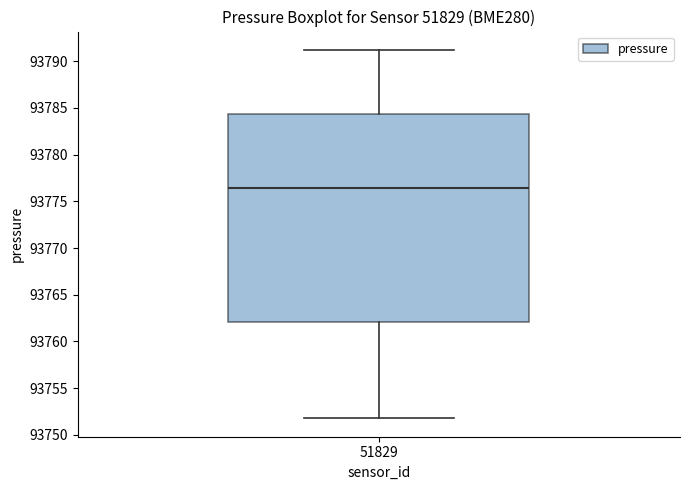

Transcribe this box plot: give where the median line is, the range the box spans, and where the two whiskers end, as read against the y-axis. The values are not printed on the chart, so give them approximately, as read against the axis.

median 93776.5, box 93762.0 to 93784.5, whiskers 93752.0 to 93791.0